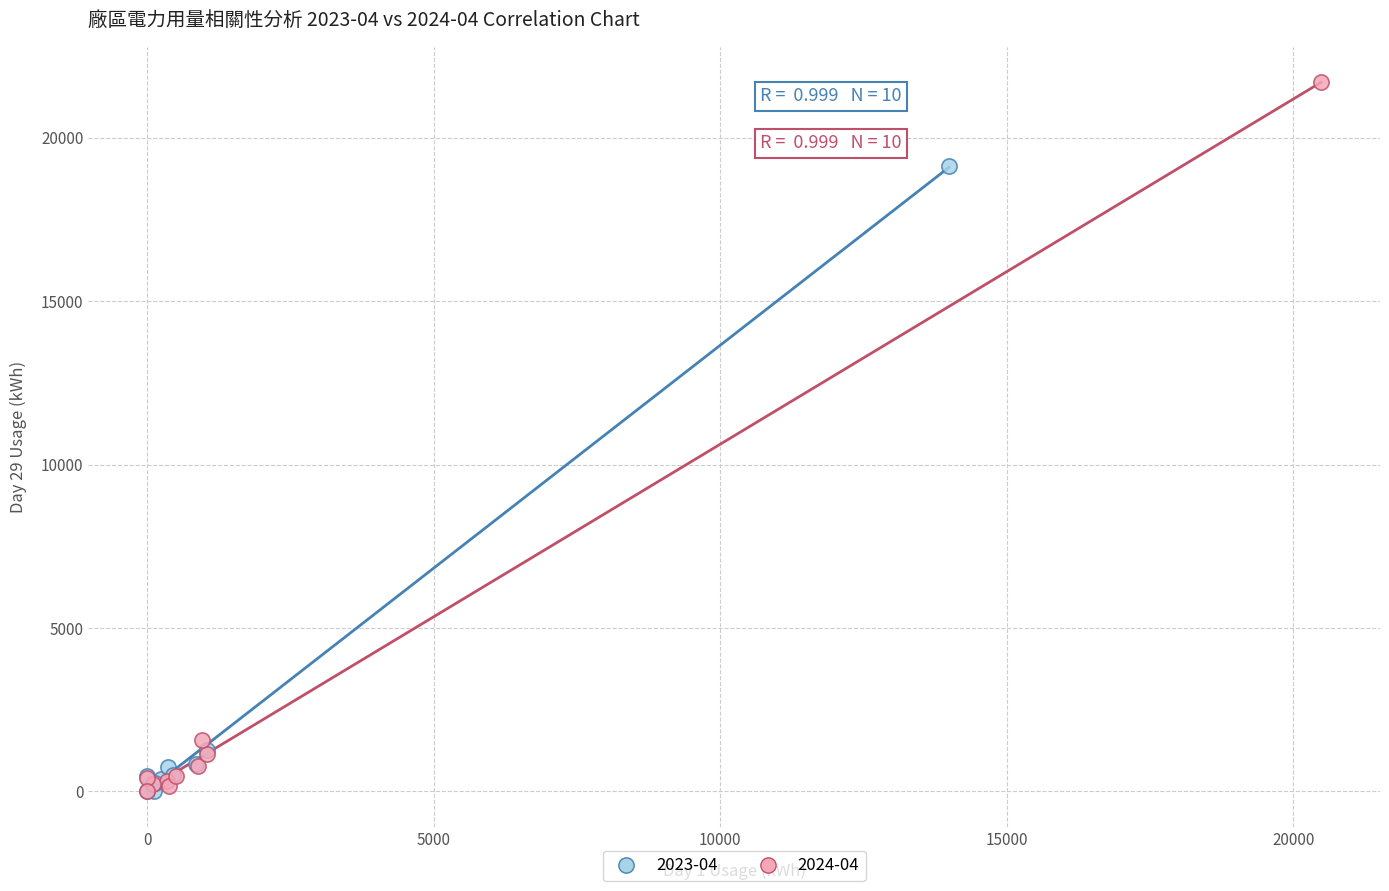

Which series has the largest Y range (max minus min)?

2024-04